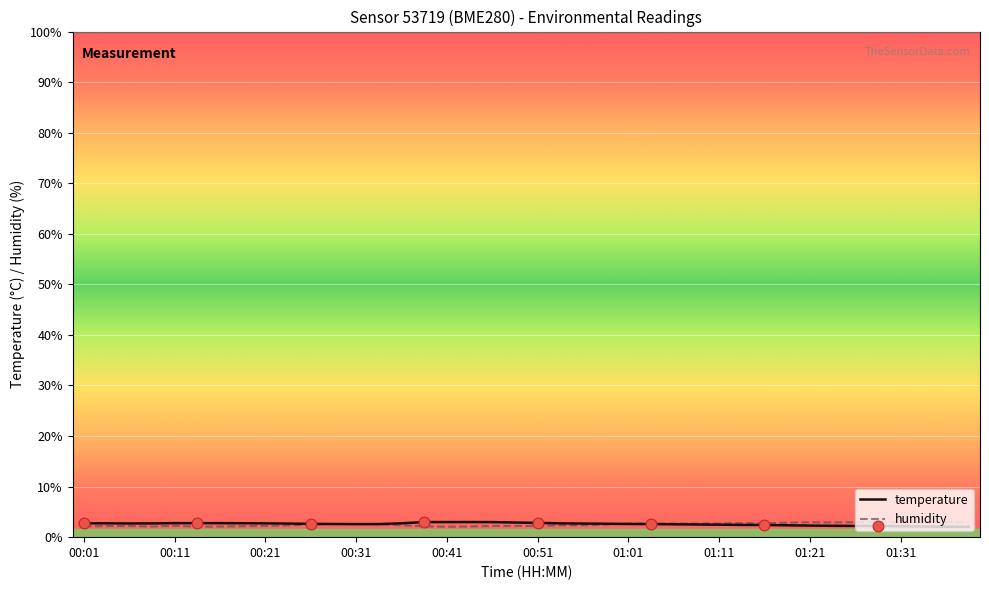

What are all the series names shown in the legend?

temperature, humidity